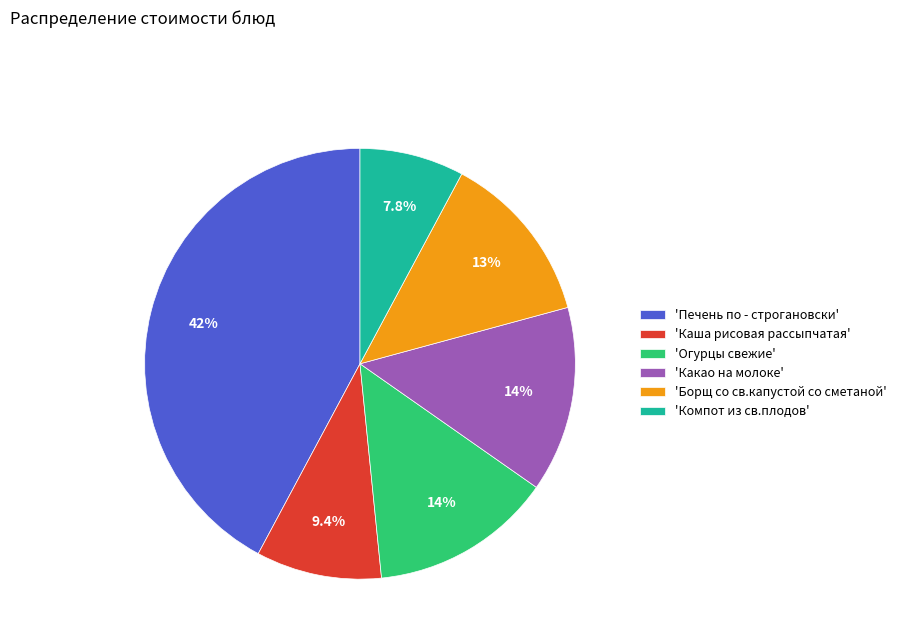

Which slice is the largest?

'Печень по - строгановски'